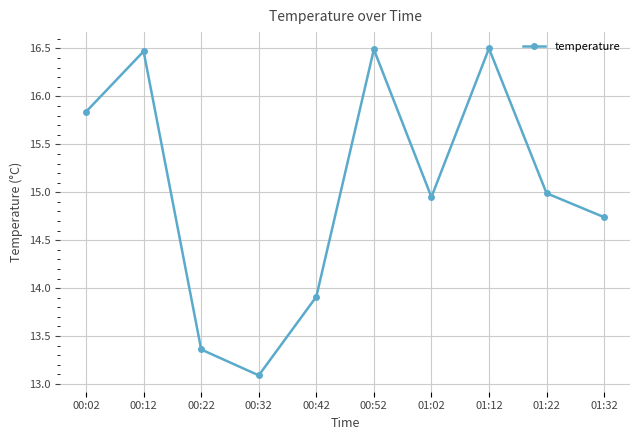

The chart shows a value of 16.5 at 01:12. True or false?

True